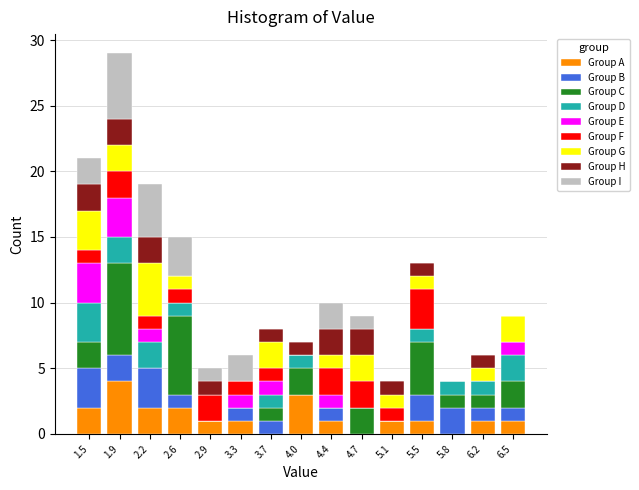

What is the highest value of the Group A series?

4